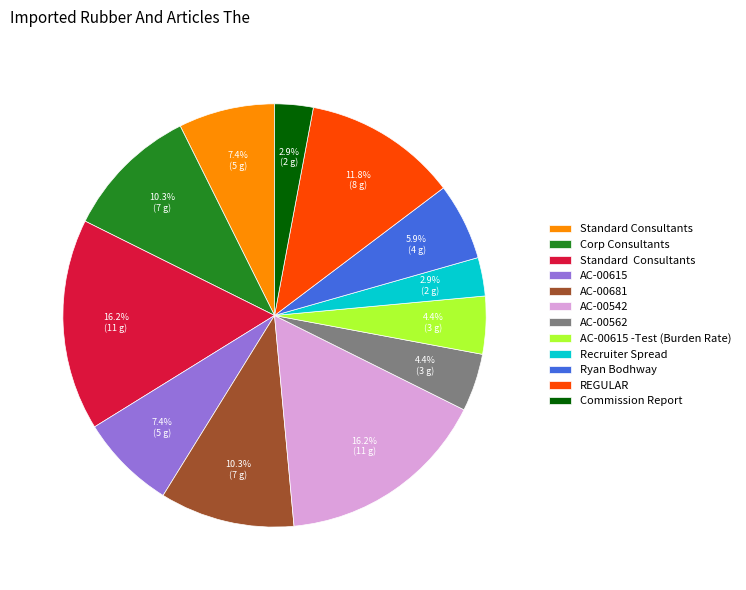

Does any single category account for the majority?

No